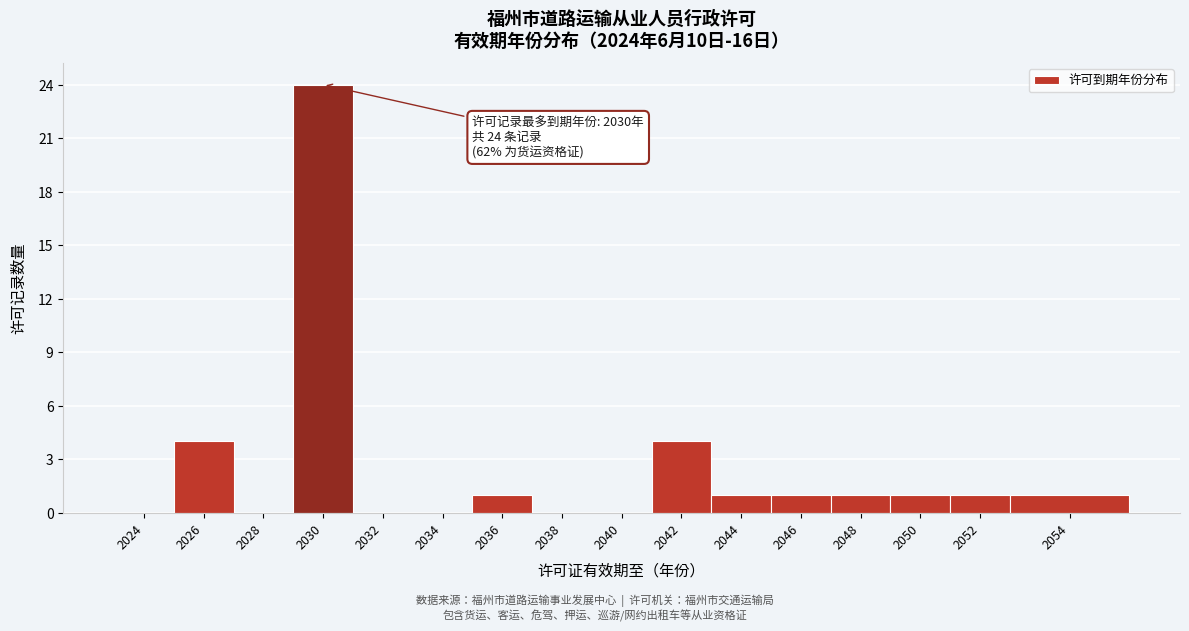

Reading left to right, what are all the values shown in this chart?

2024=0	2026=4	2028=0	2030=24	2032=0	2034=0	2036=1	2038=0	2040=0	2042=4	2044=1	2046=1	2048=1	2050=1	2052=1	2054=1